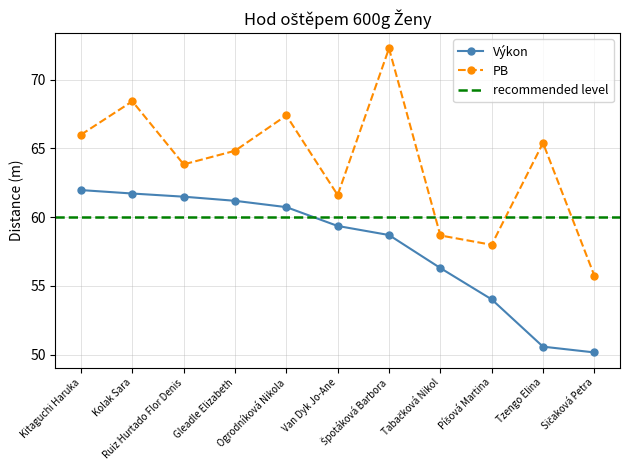

Does the chart have visible grid lines?

Yes